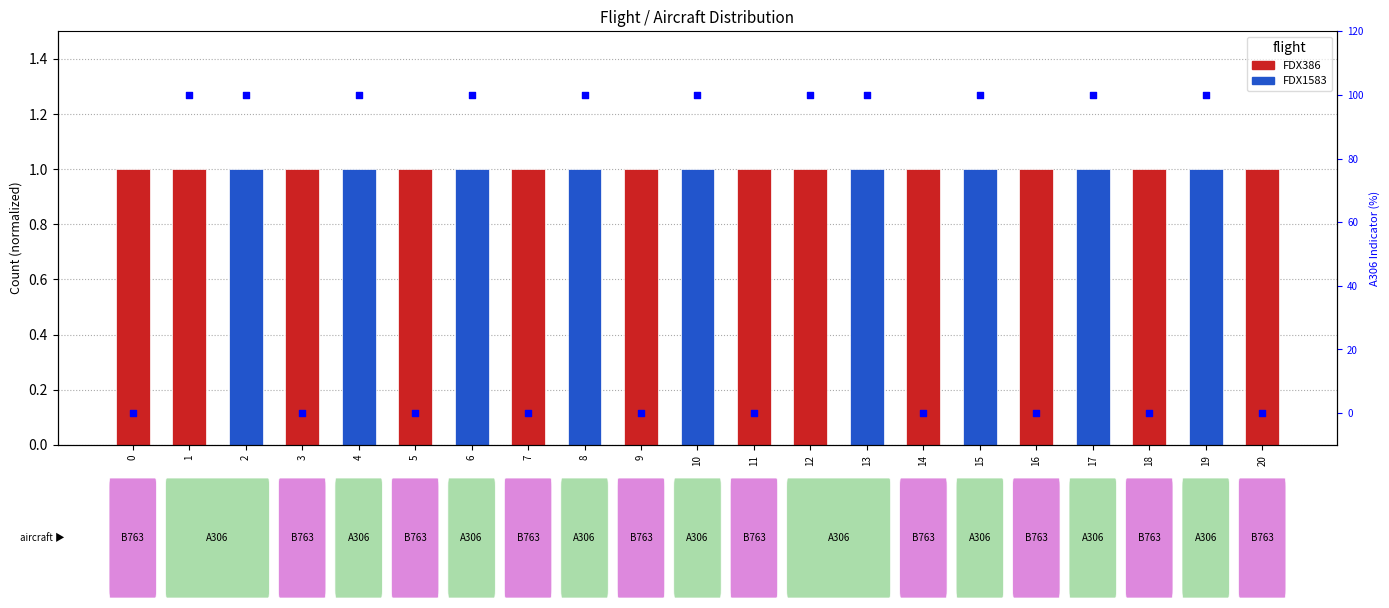

Which has a higher value, 4 or 17?

4